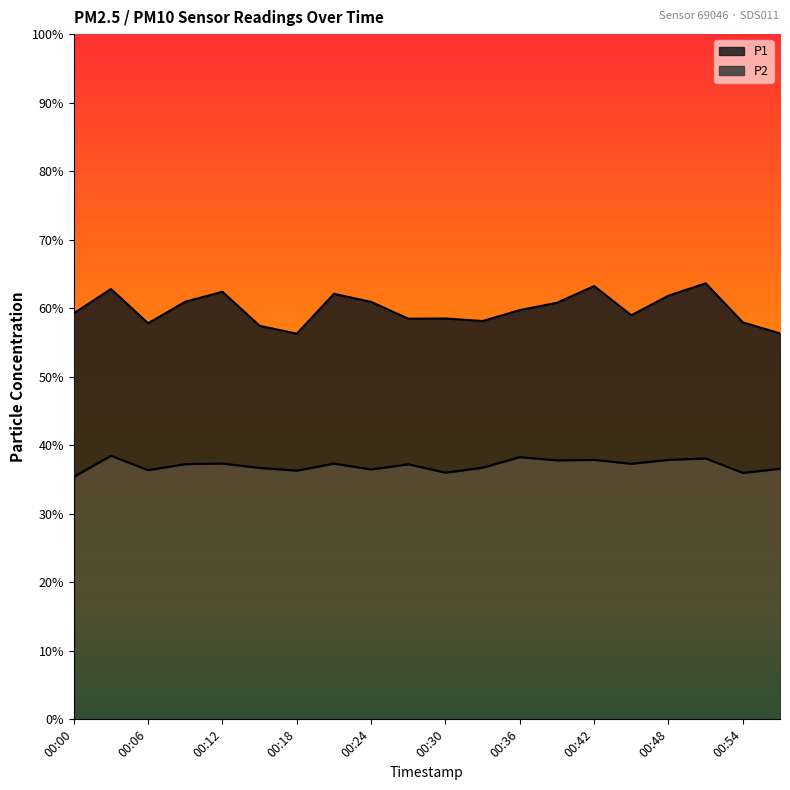

What is the sum of the P1 values at 00:03 and 00:18?

119.1